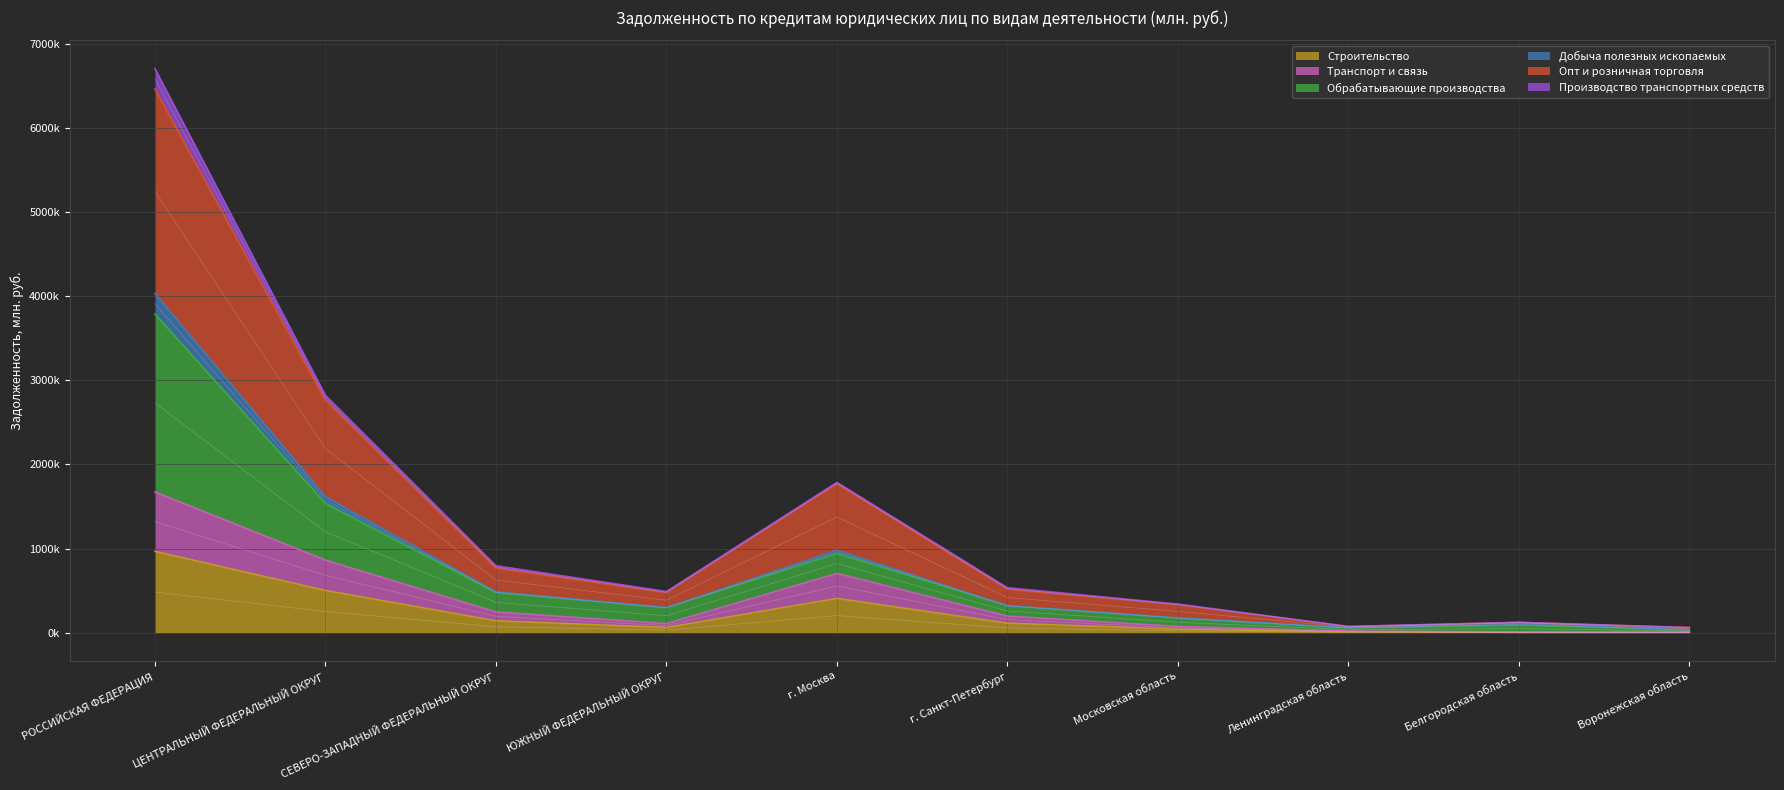

Between Московская область and Белгородская область, which is larger?

Московская область